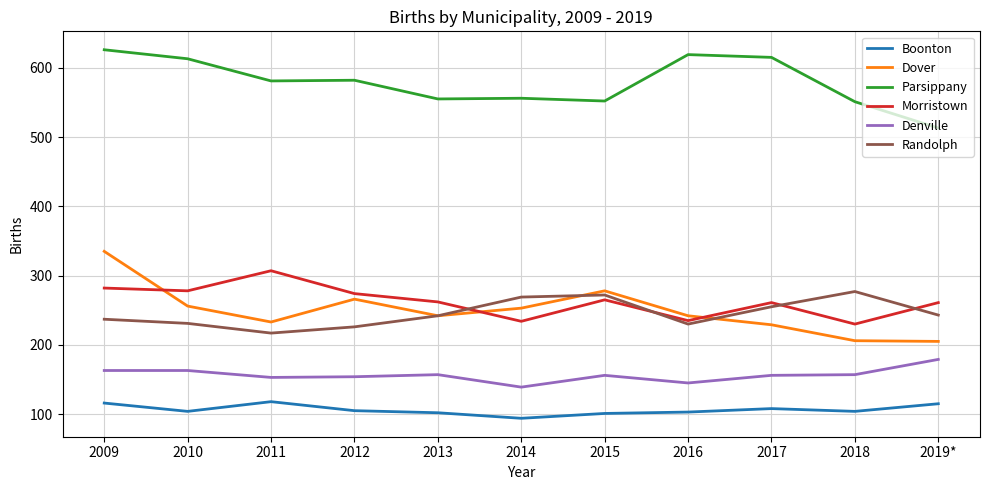

Is the value of Denville at 2010 greater than the value of Boonton at 2013?

Yes